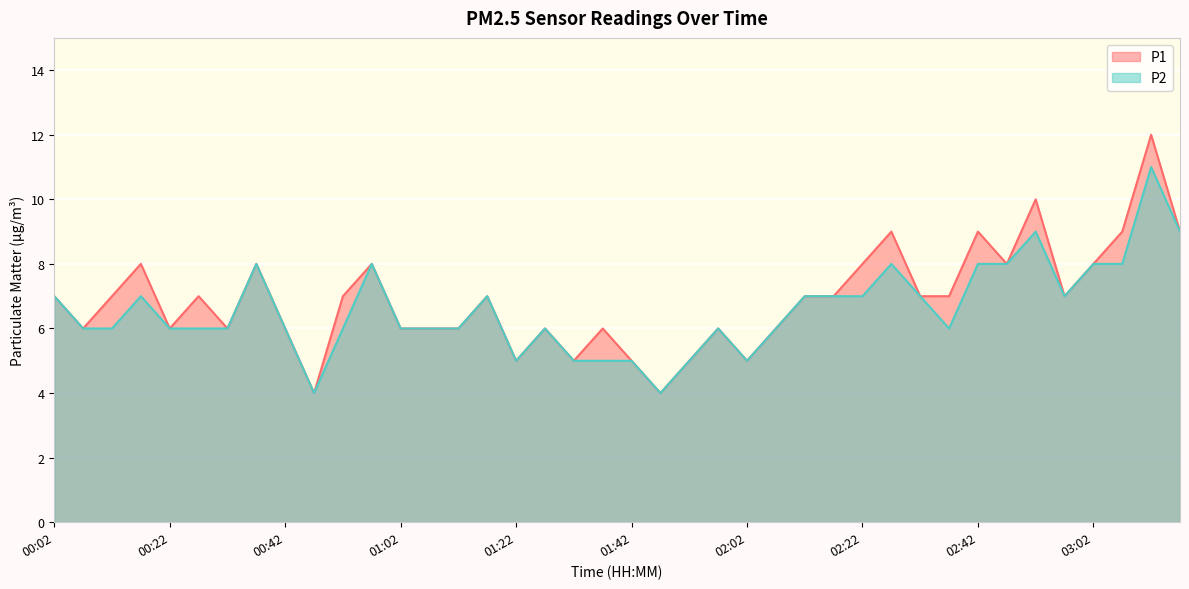

How many values in the P1 series are below 7?

18